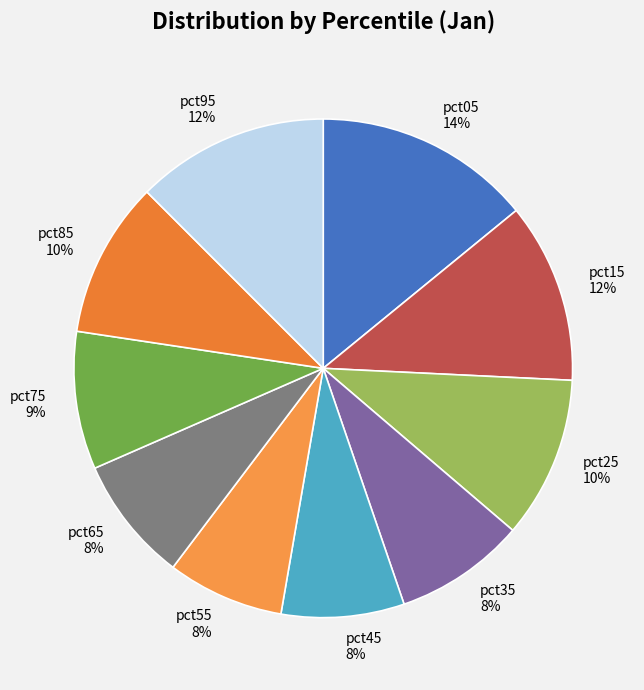

To the nearest percent, what is the difference between the pct05 and pct85 slice percentages?

4%